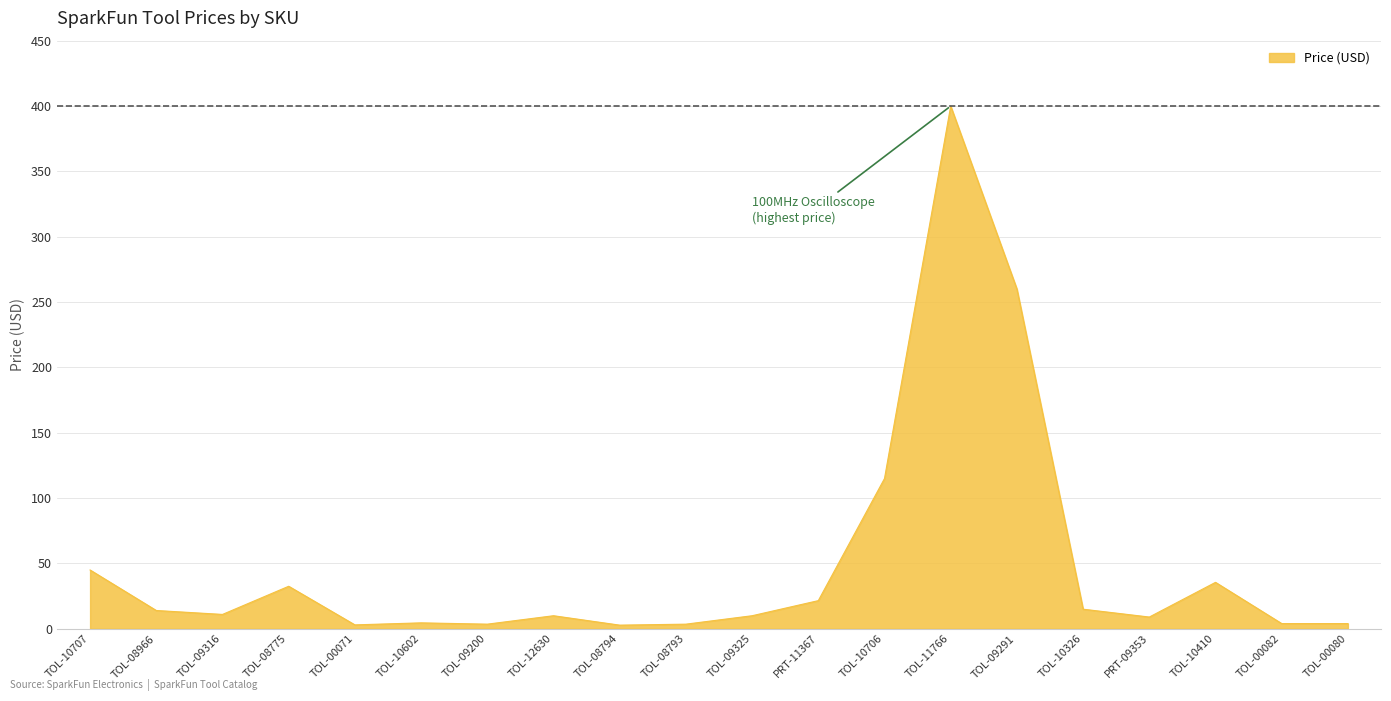

At which category does the chart reach its peak across all series?

TOL-11766